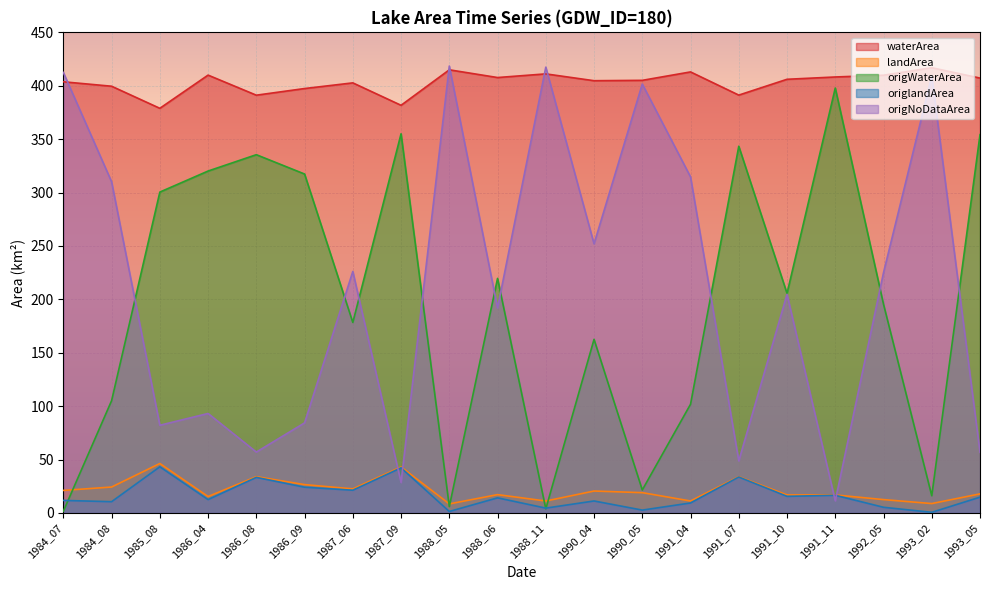

How many intersections are there between origNoDataArea and origlandArea?

4